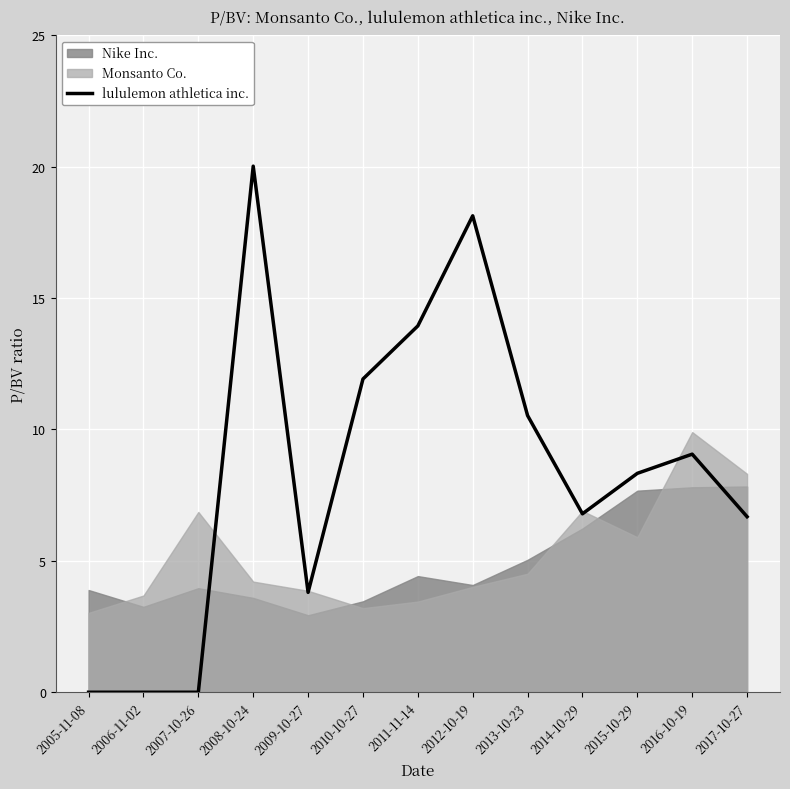

The value of lululemon athletica inc. at 2009-10-27 is 3.8. True or false?

True